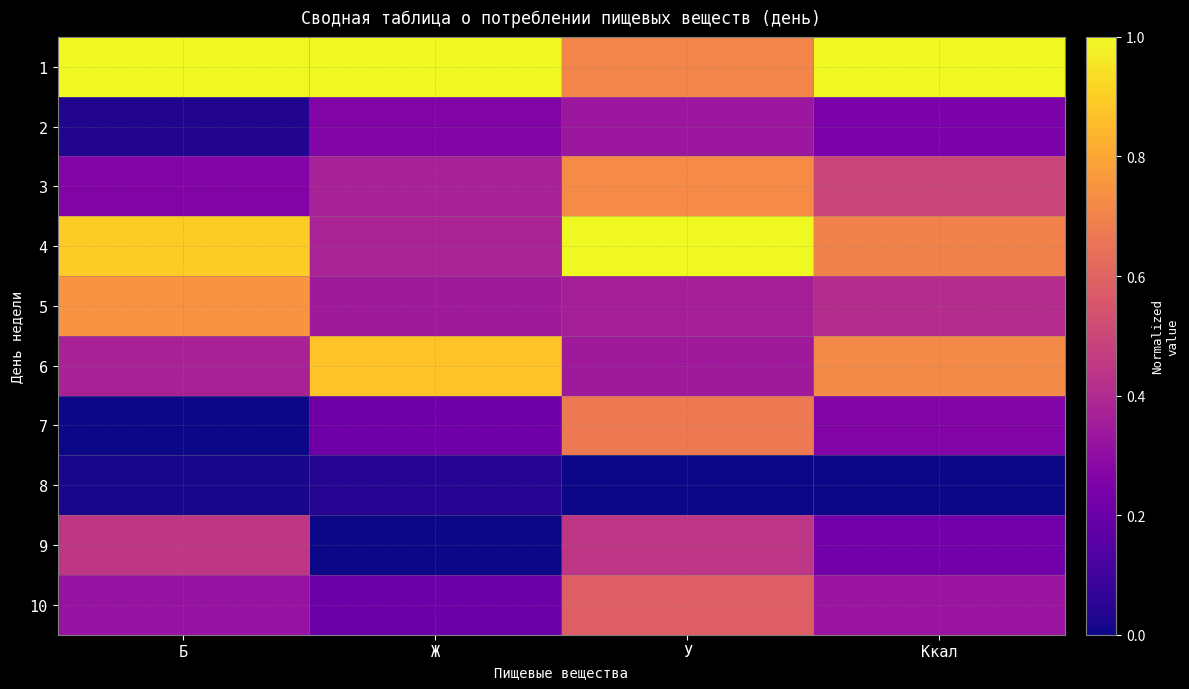

What is the total value across all series at Ккал?

4.4